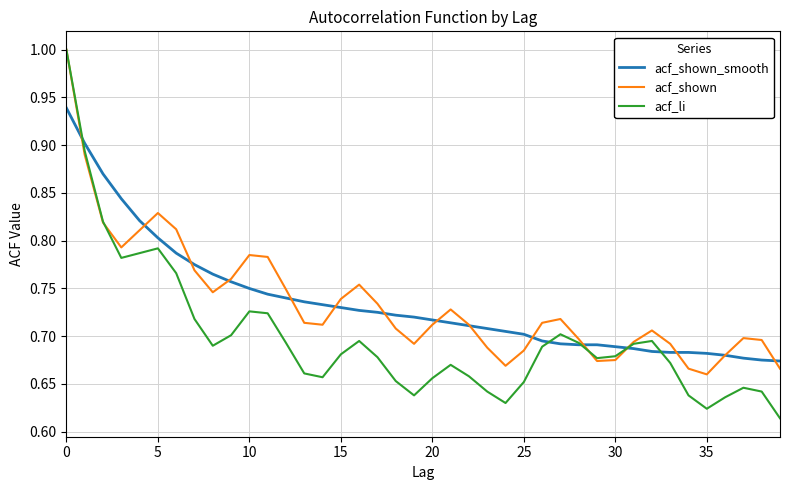

How many categories are shown in the chart?

40